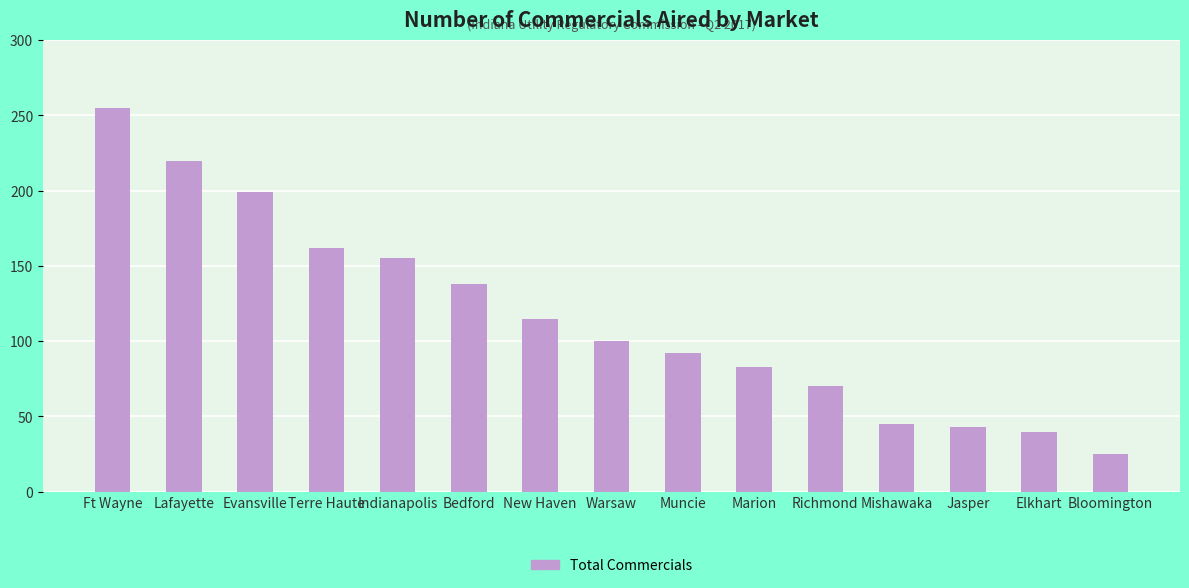

Reading right to left, extract all data points from this chart.

Bloomington=25	Elkhart=40	Jasper=43	Mishawaka=45	Richmond=70	Marion=83	Muncie=92	Warsaw=100	New Haven=115	Bedford=138	Indianapolis=155	Terre Haute=162	Evansville=199	Lafayette=220	Ft Wayne=255